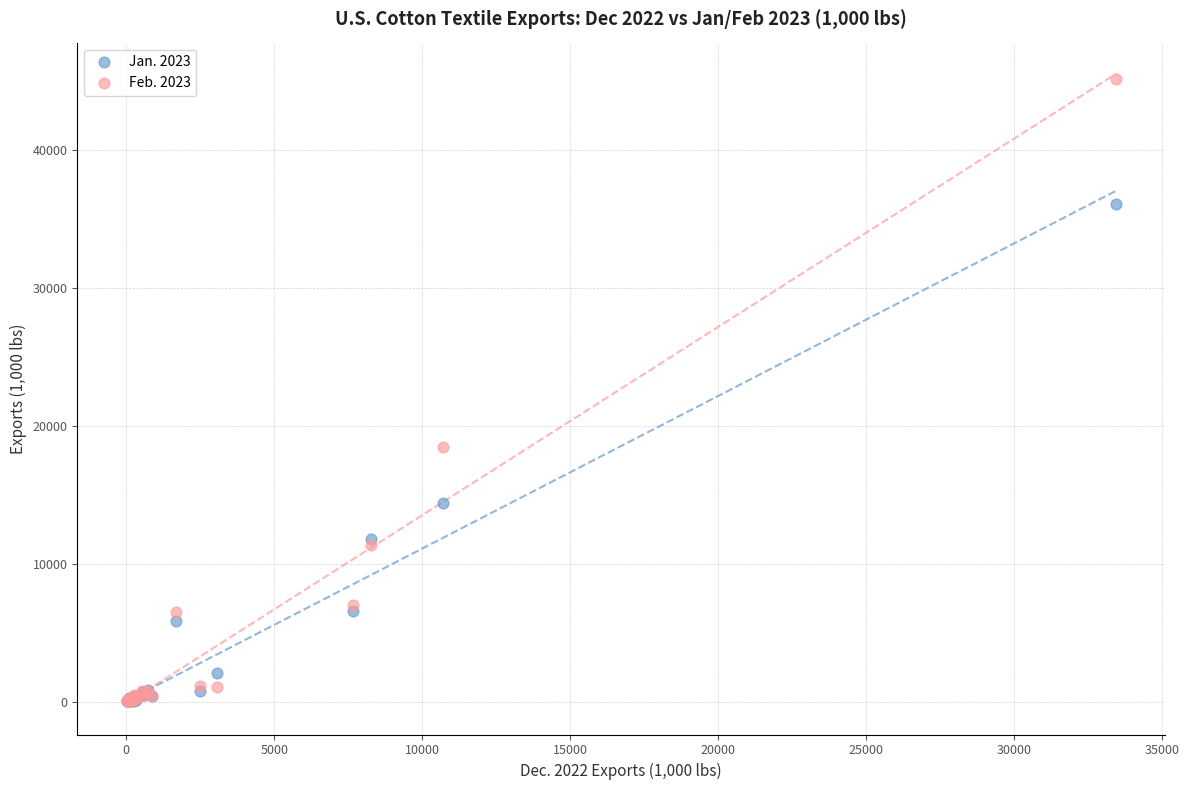

Across all series, what Y value is closest to 22618?

18526.2